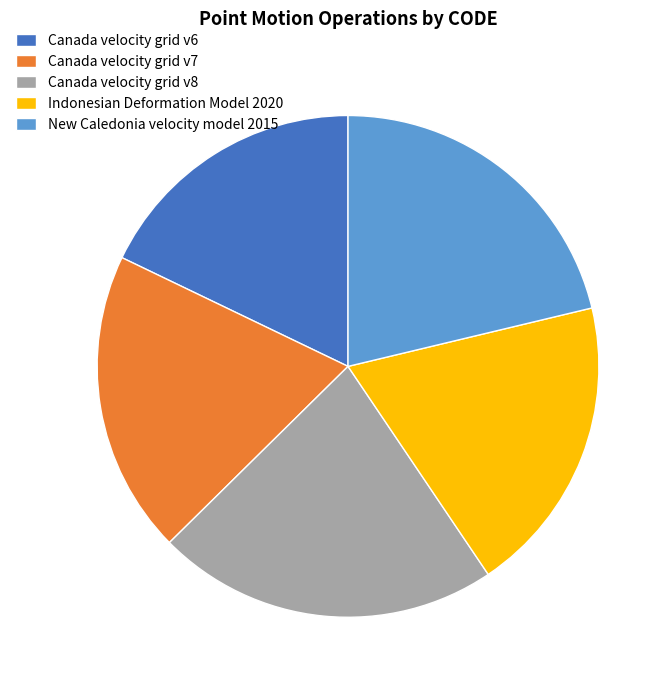

Which has a higher value, New Caledonia velocity model 2015 or Canada velocity grid v6?

New Caledonia velocity model 2015